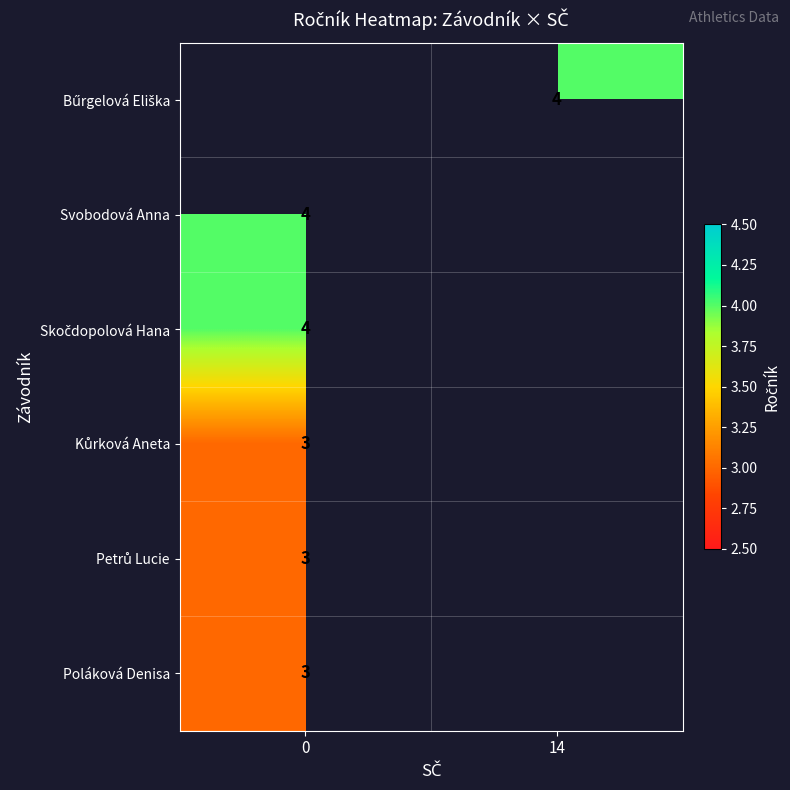

What is the greatest value displayed?

4.0